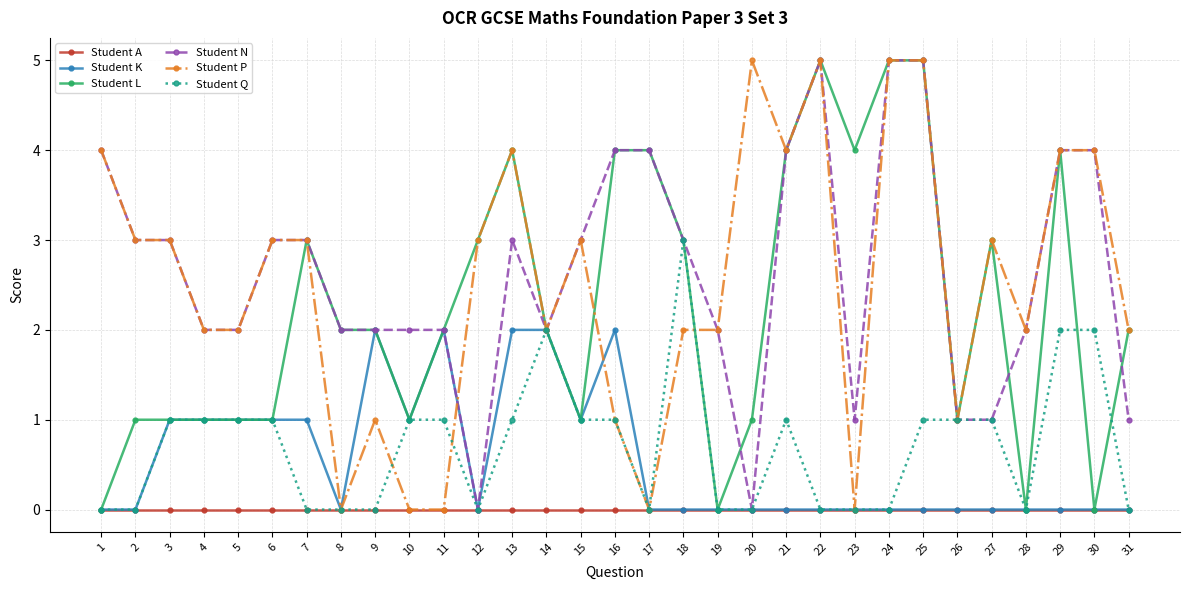

The value of Student L at 6 is 1. True or false?

True